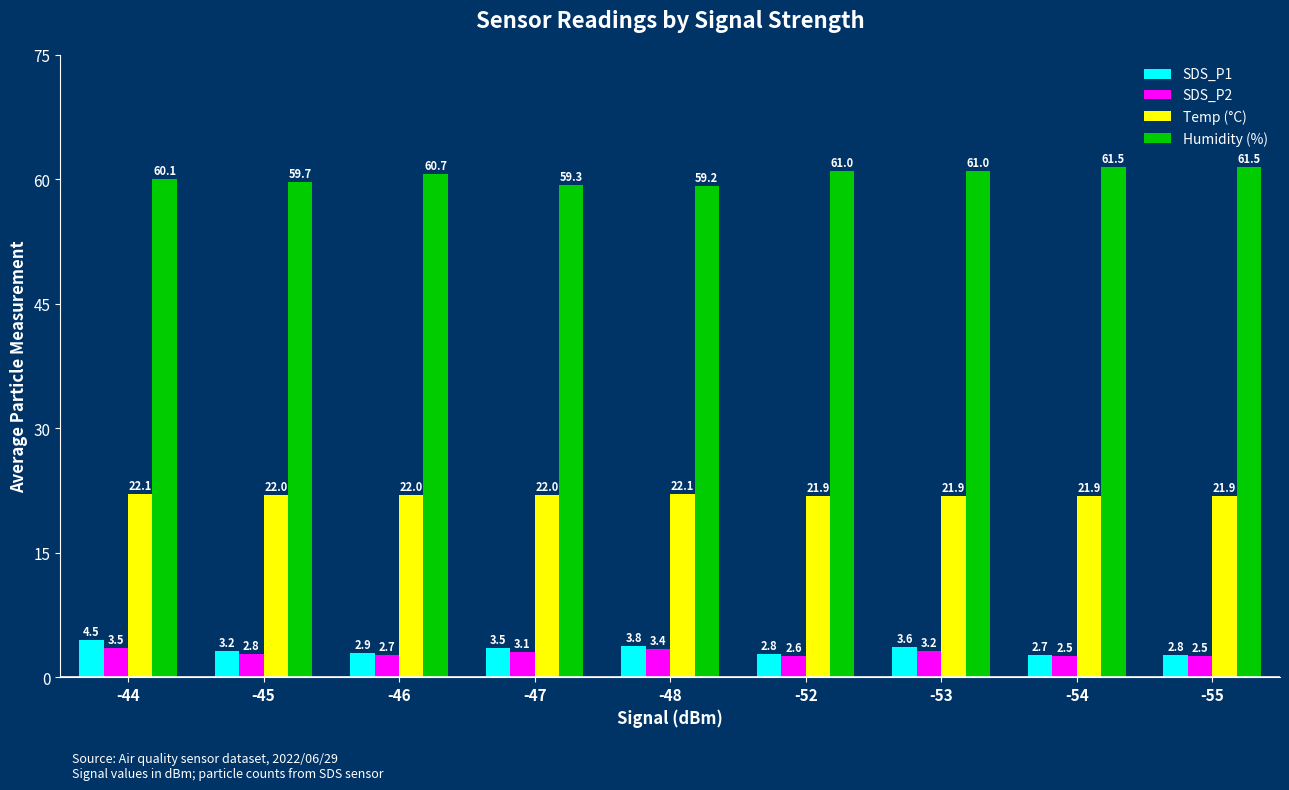

What is the difference between the Humidity (%) values at -52 and -48?

1.8